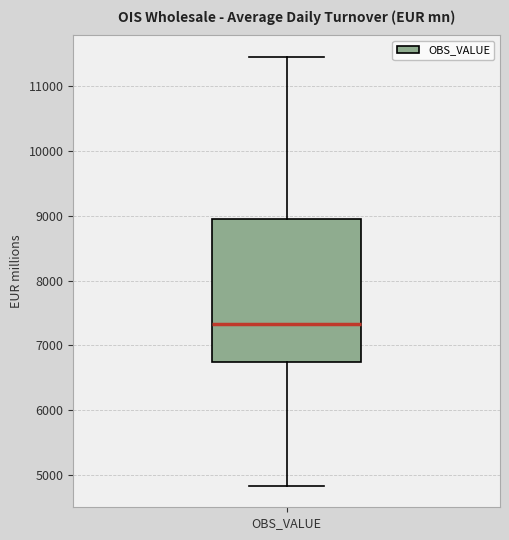

Transcribe this box plot: give where the median line is, the range the box spans, and where the two whiskers end, as read against the y-axis. The values are not printed on the chart, so give them approximately, as read against the axis.

median 7300, box 6800 to 9000, whiskers 4800 to 11500